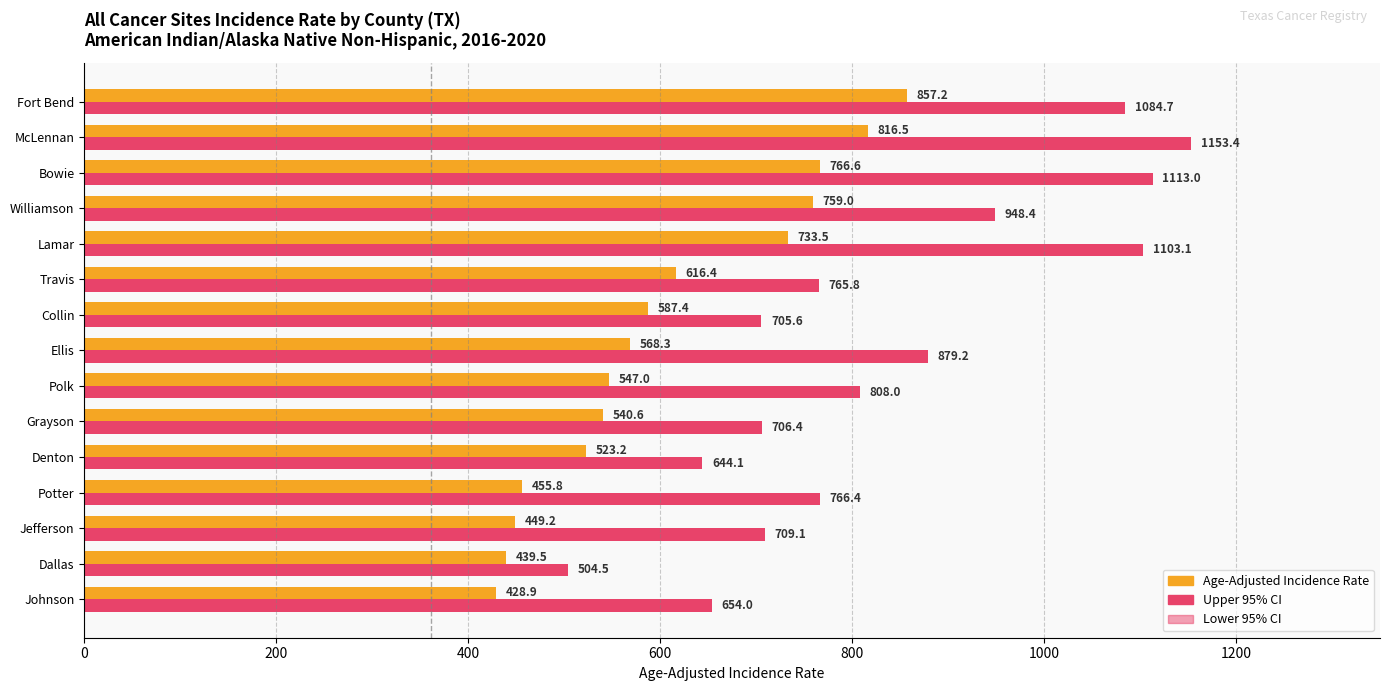

Where is Age-Adjusted Incidence Rate nearest to the value 643?

Travis